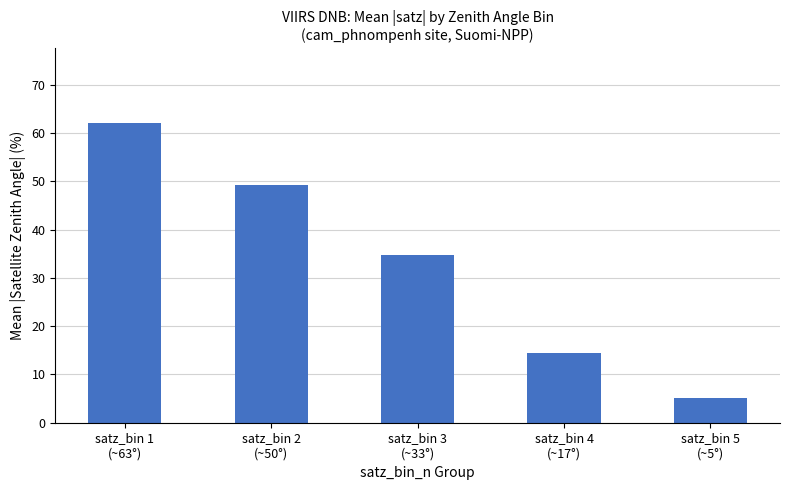

Where is the data nearest to the value 33?

satz_bin 3
(~33°)